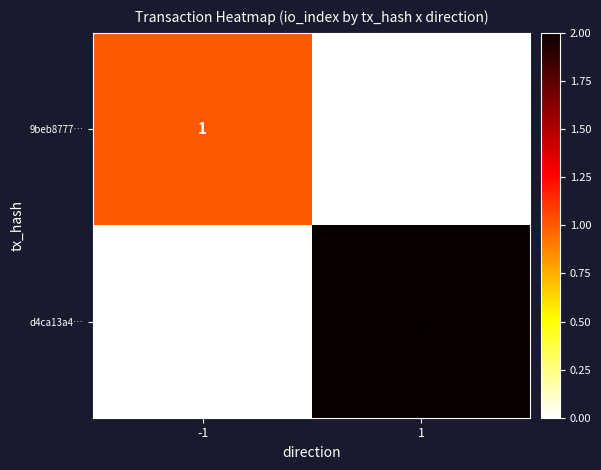

The d4ca13a4… series shows 0 at -1. True or false?

True